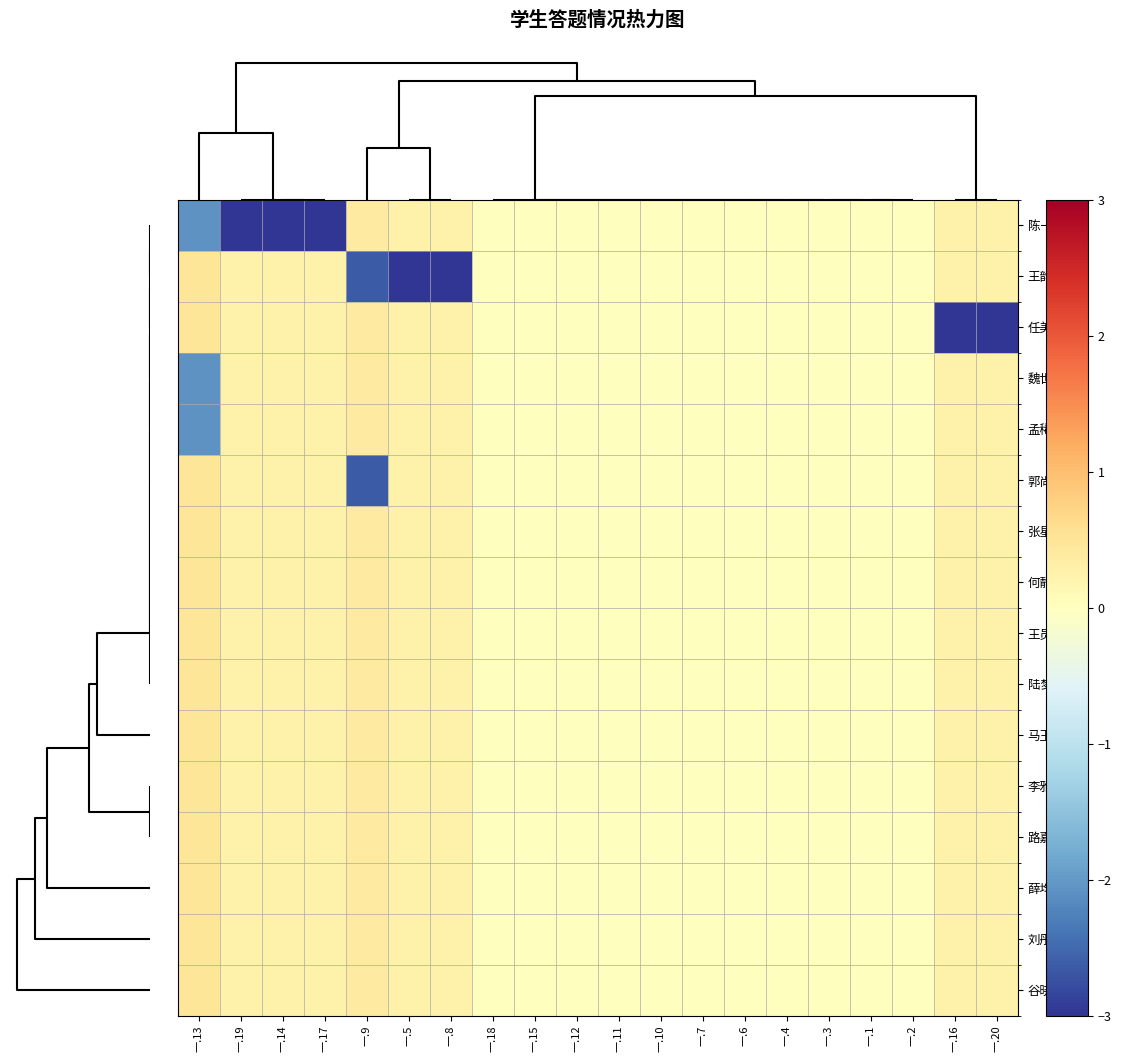

How many data points does each series have?

20